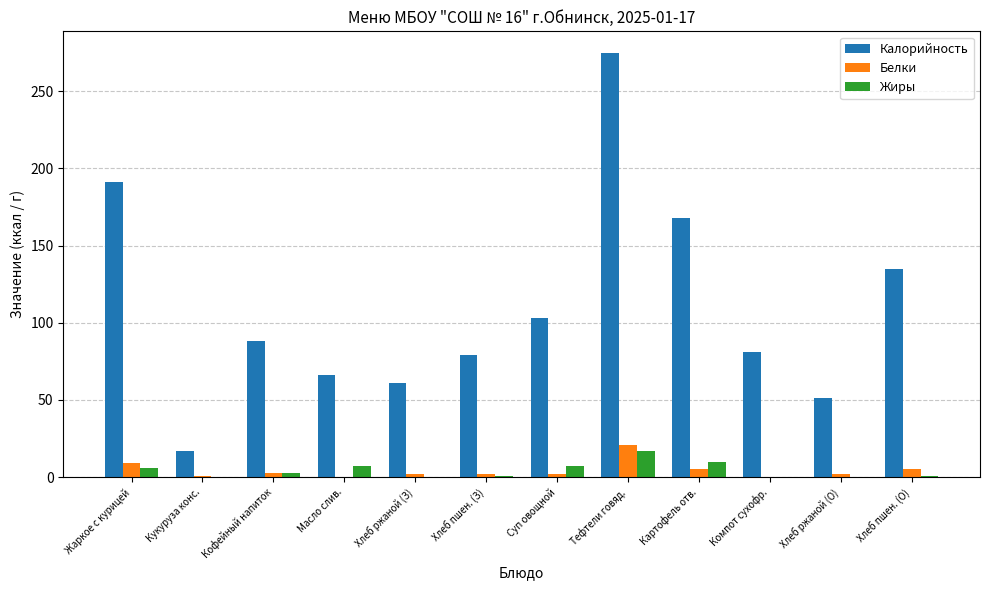

Which label corresponds to the largest value in the chart?

Тефтели говяд.